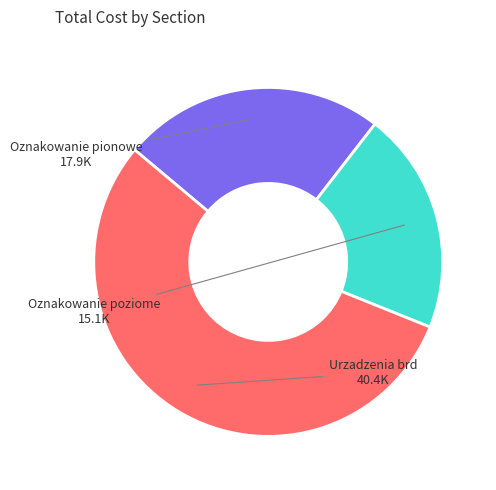

Count the number of slices in the pie.

3